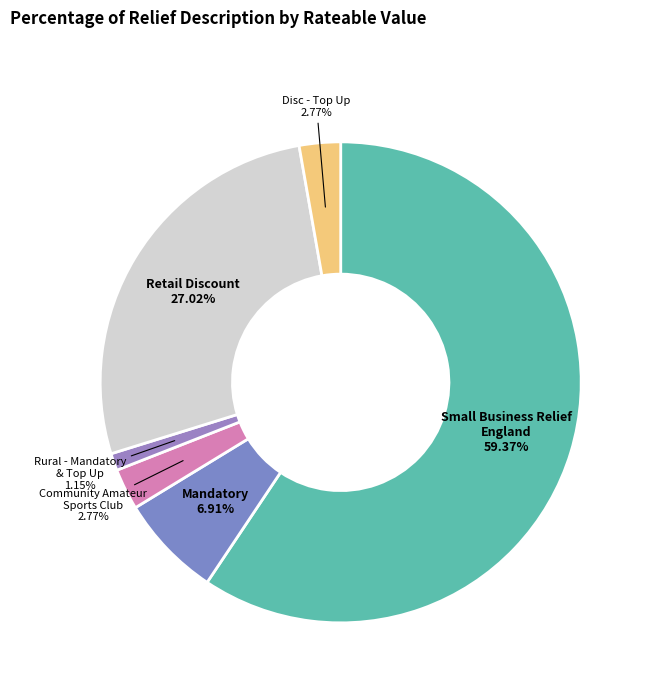

What is the smallest slice in the pie chart?

Rural - Mandatory & Top Up